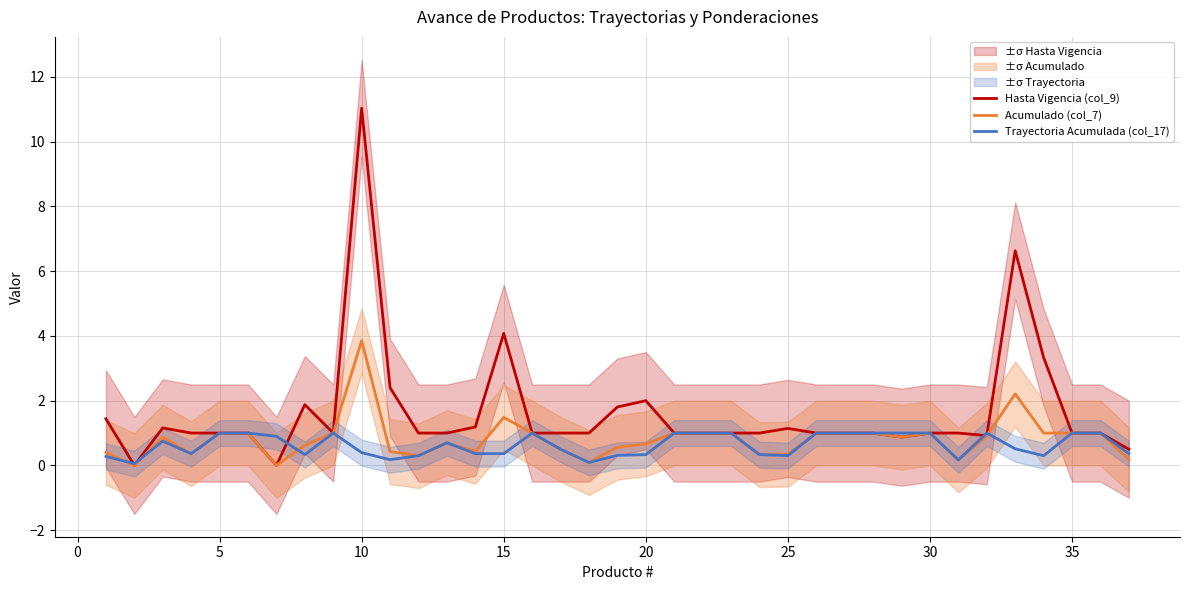

What is the value of the Hasta Vigencia (col_9) point at the 4th from the left?

1.0